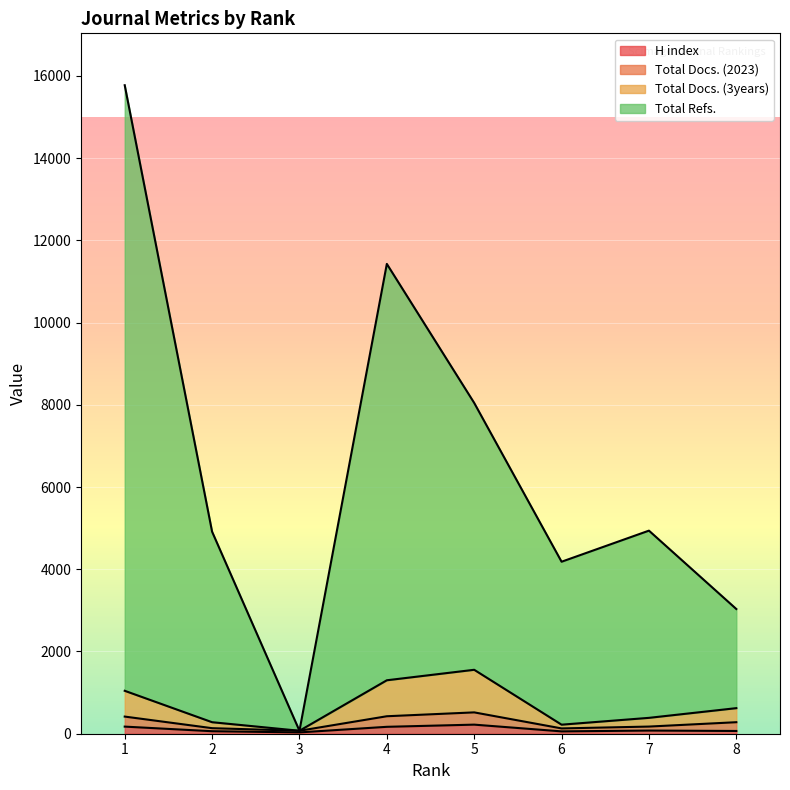

Is the value of Total Docs. (2023) at 1 greater than the value of H index at 3?

Yes